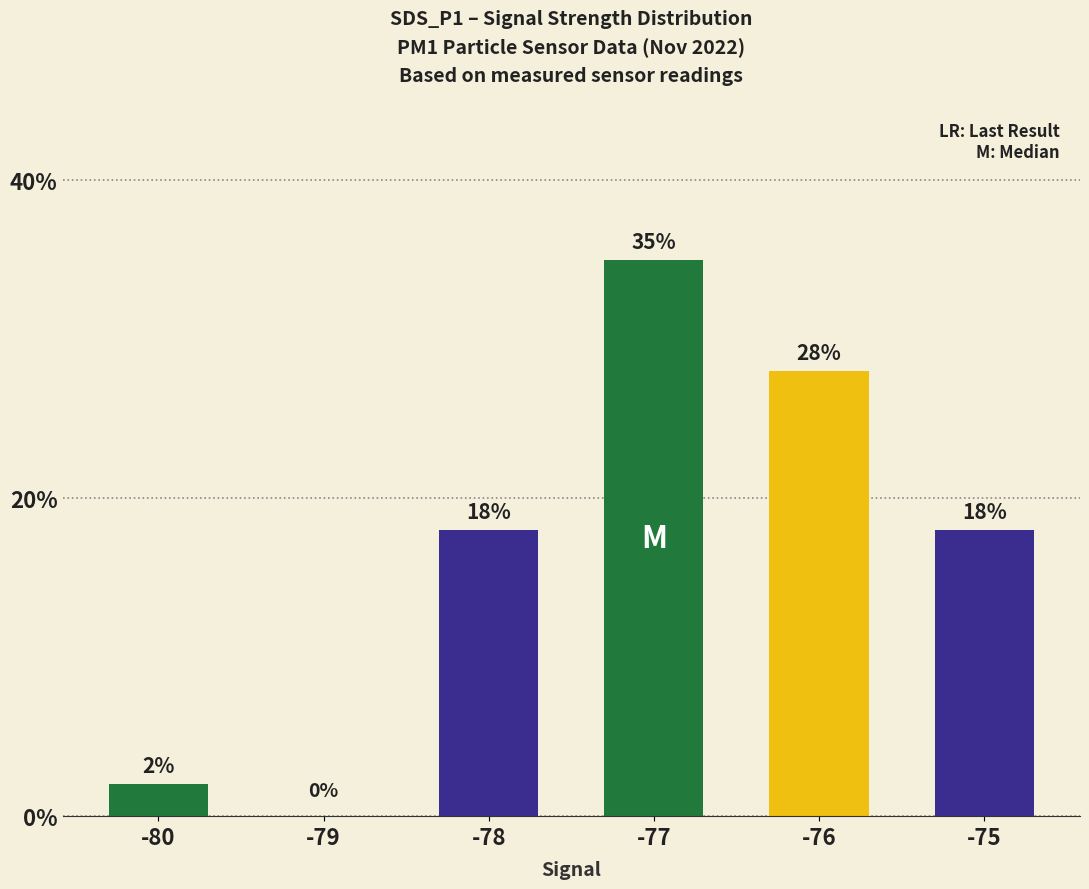

Reading right to left, list all the values displayed in this chart.

-75=18	-76=28	-77=35	-78=18	-79=0	-80=2